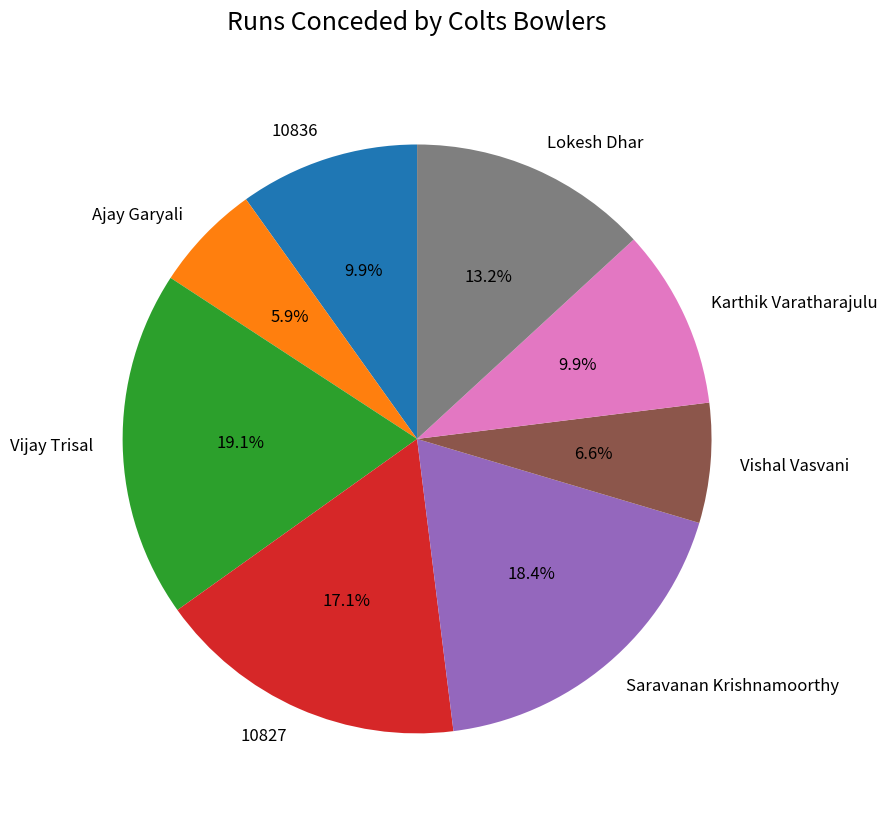

True or false: Vishal Vasvani accounts for 7% of the total.

True